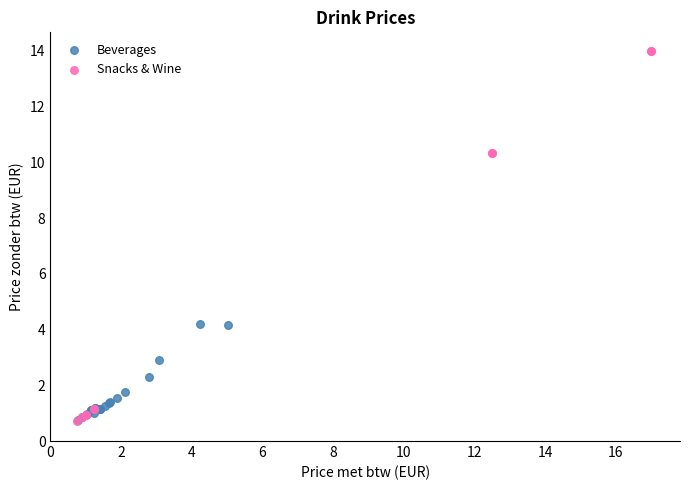

Which series reaches the maximum Y coordinate?

Snacks & Wine